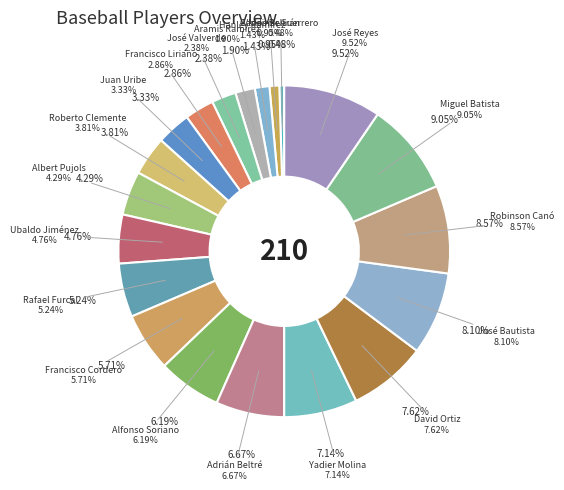

What is the largest slice in the pie chart?

José Reyes